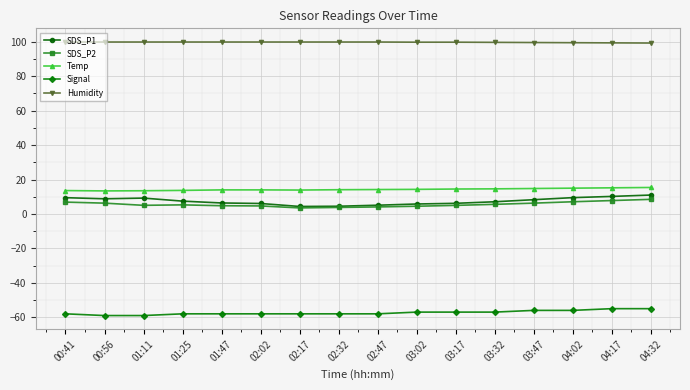

What is the spread (max minus min) of values at 04:17?

154.4